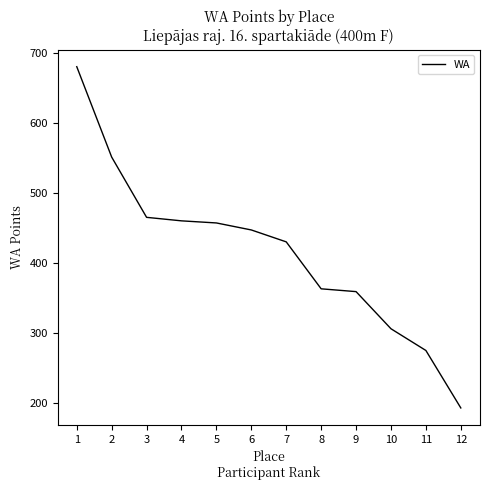

Reading right to left, list all the values displayed in this chart.

193	275	306	359	363	430	447	457	460	465	551	680